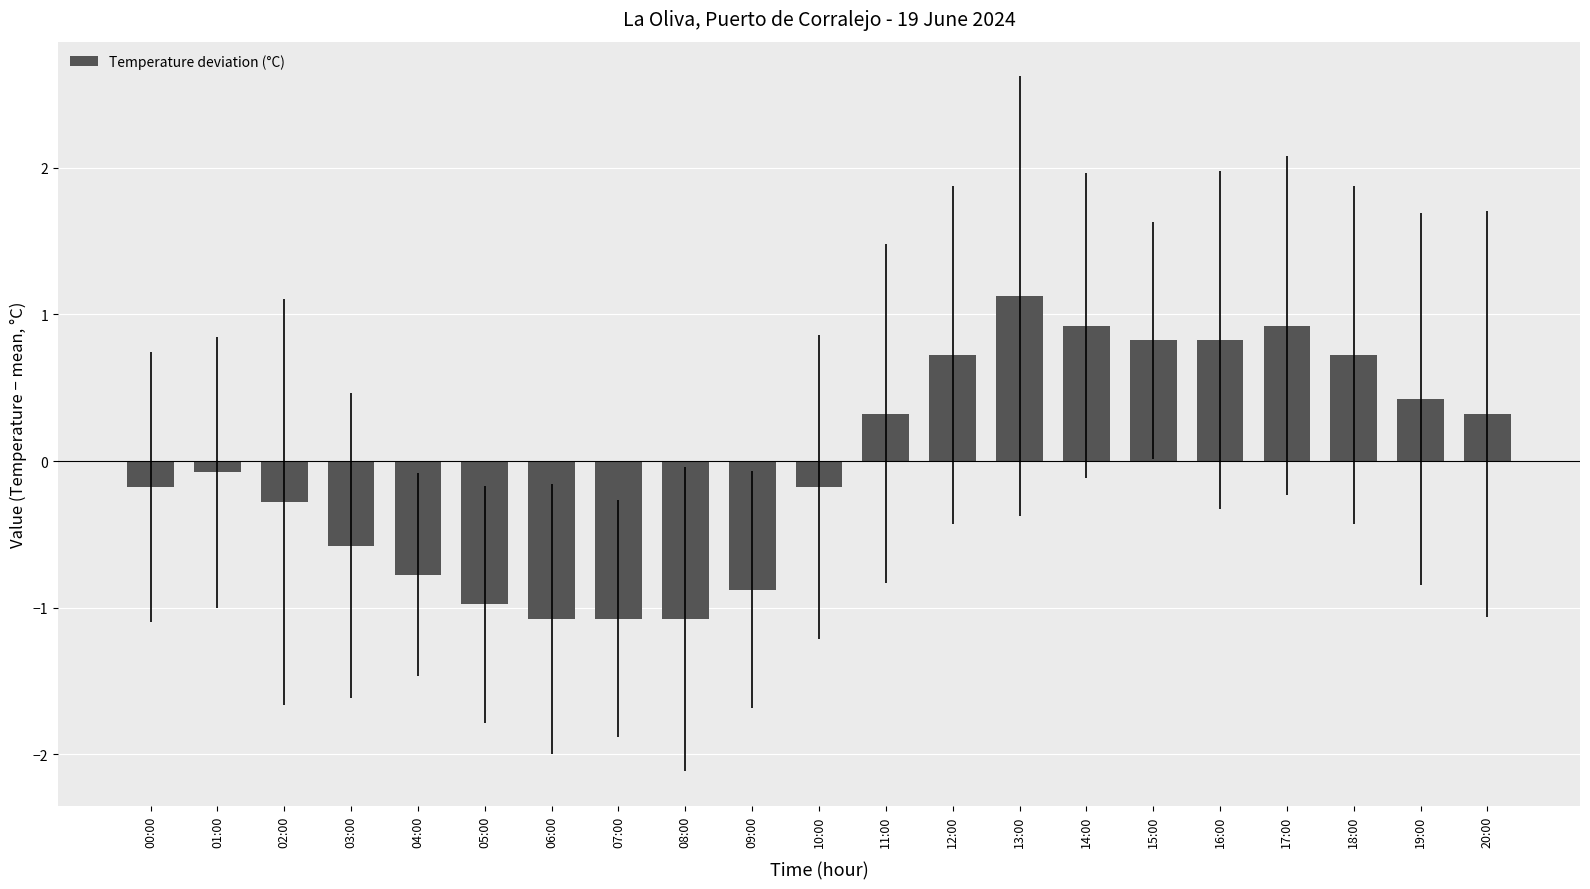

What is the sum of the values at 12:00 and 18:00?

1.4